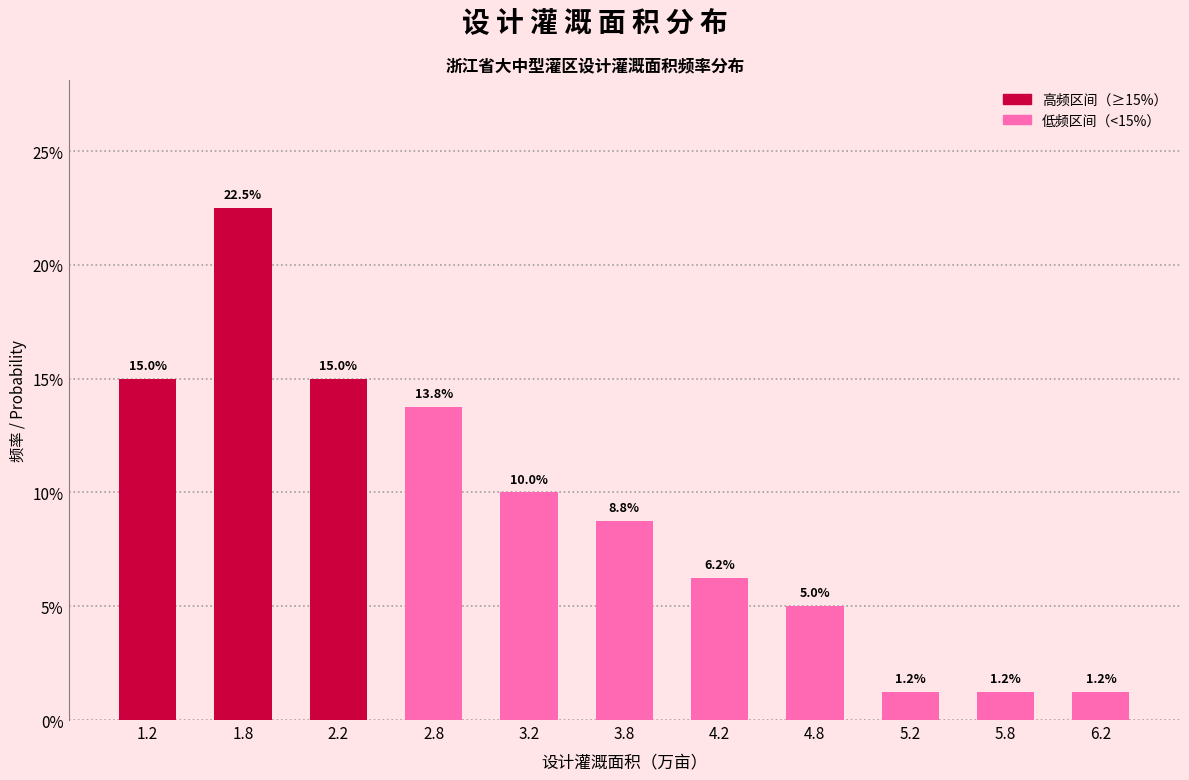

Over which range of the x-axis is the bar tallest?

1.5 to 2.0